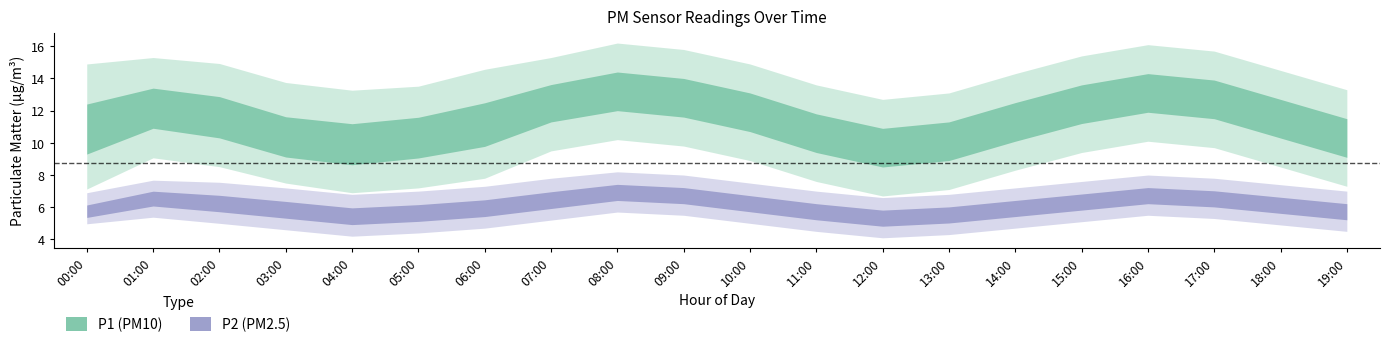

At which label is P1_upper closest to 14?

03:00